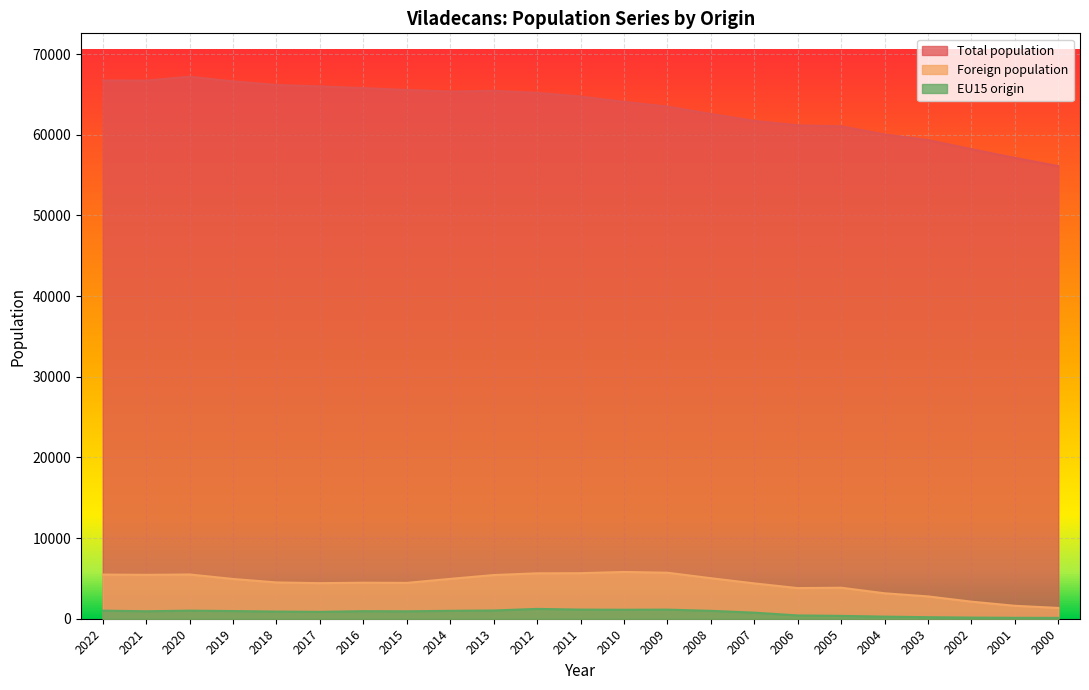

How many lines are shown in the chart?

3